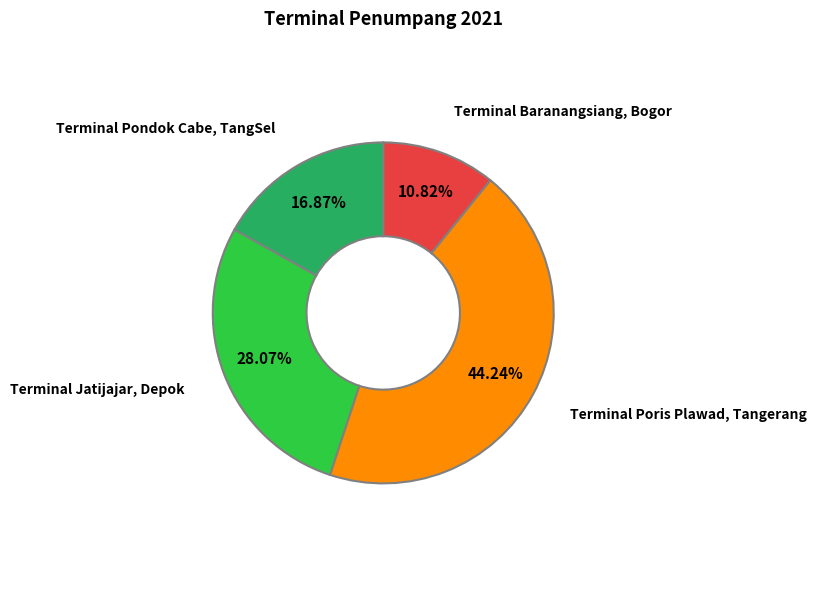

The Terminal Pondok Cabe, TangSel slice represents 17% of the pie. True or false?

True